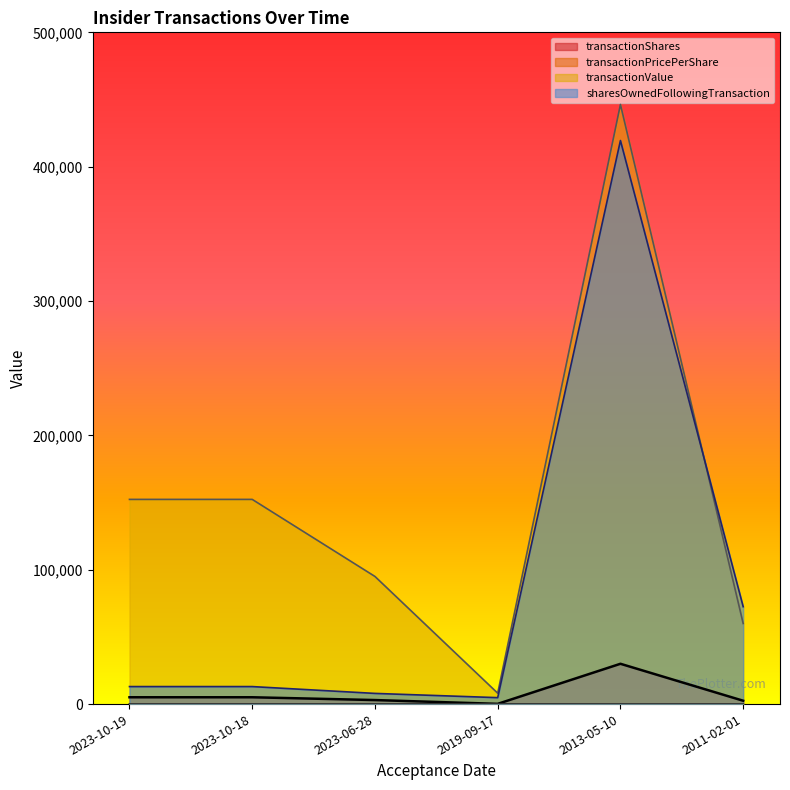

What is the smallest value displayed?

14.9